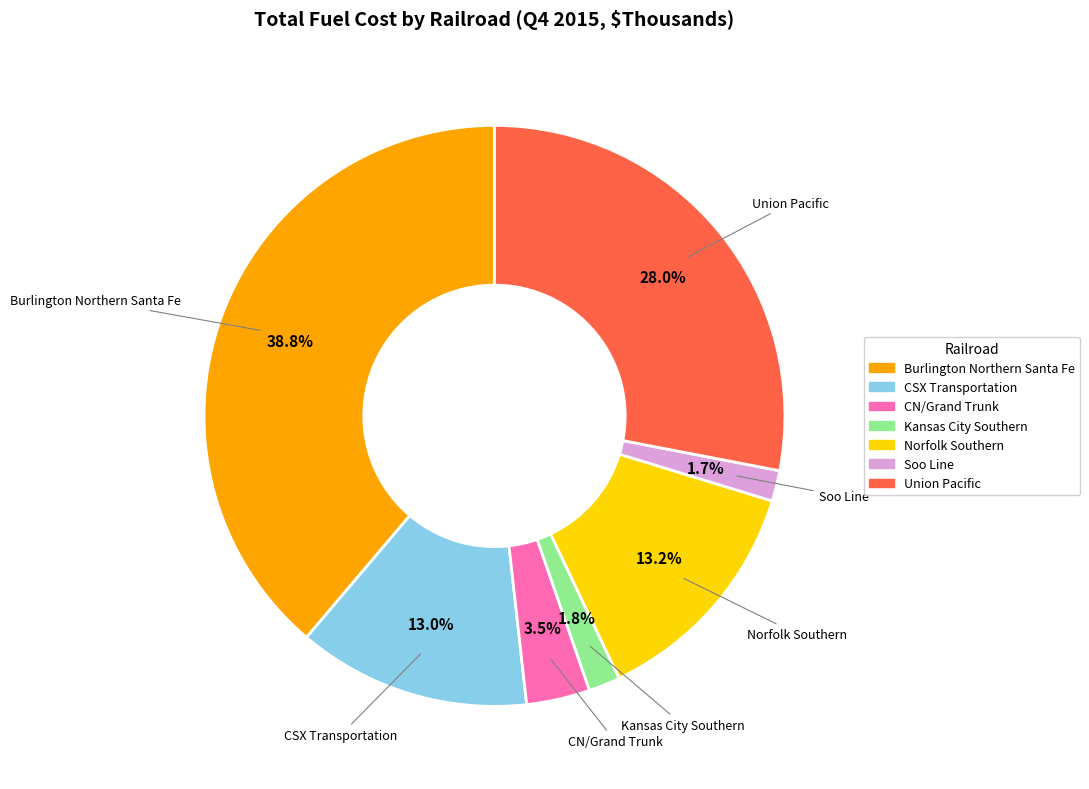

To the nearest percent, what percentage of the pie is Soo Line?

2%